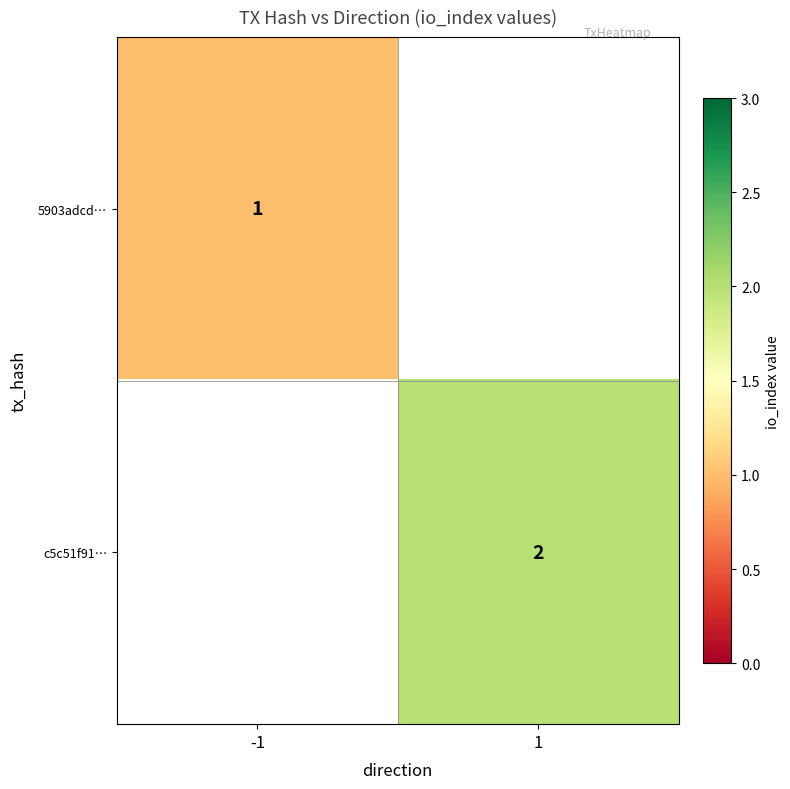

Is it true that c5c51f91… equals 3 at 1?

False